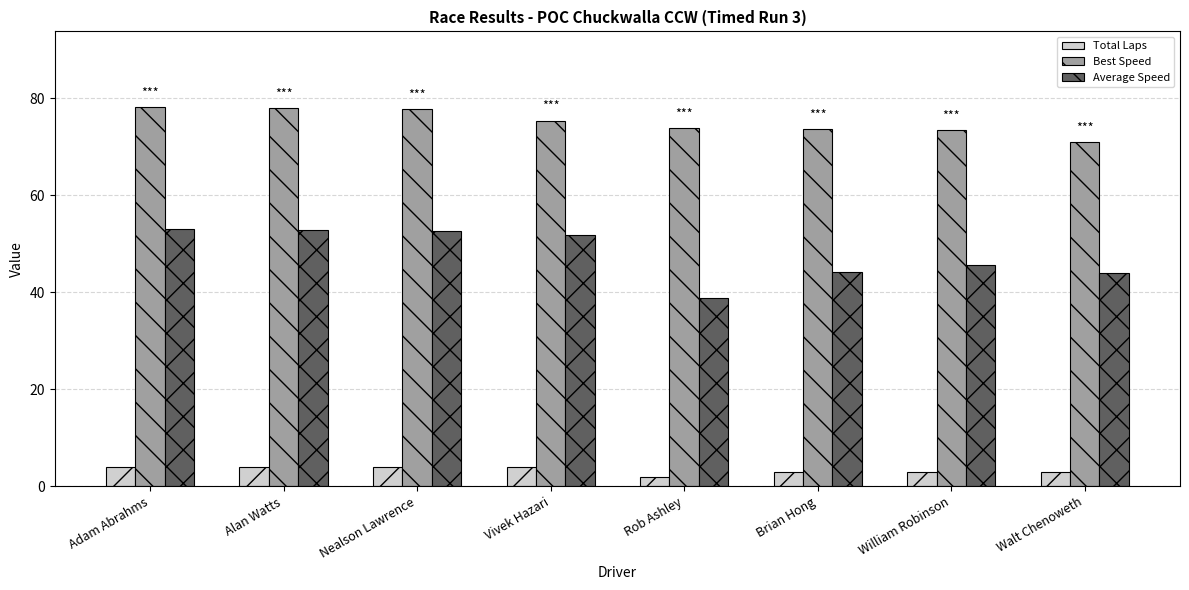

True or false: Total Laps has a value of 3.0 at Brian Hong.

True